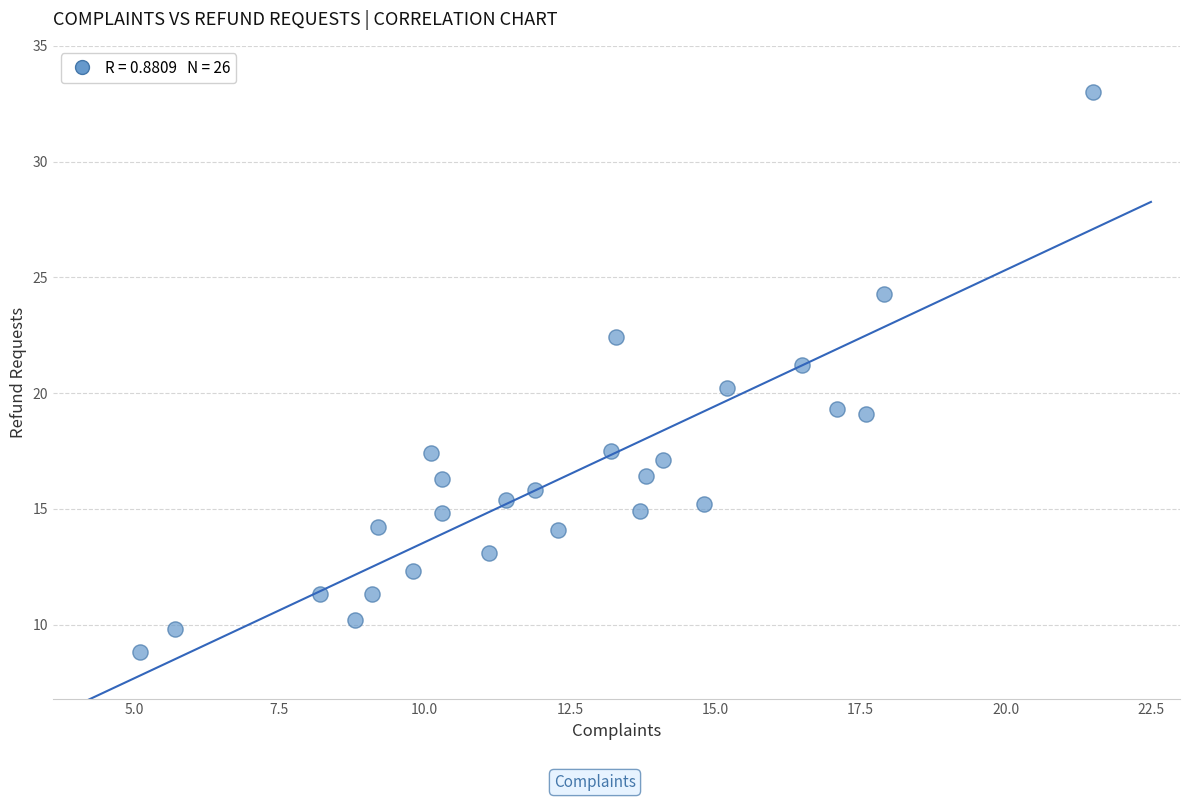

What is the range of X values (max minus min)?

16.4